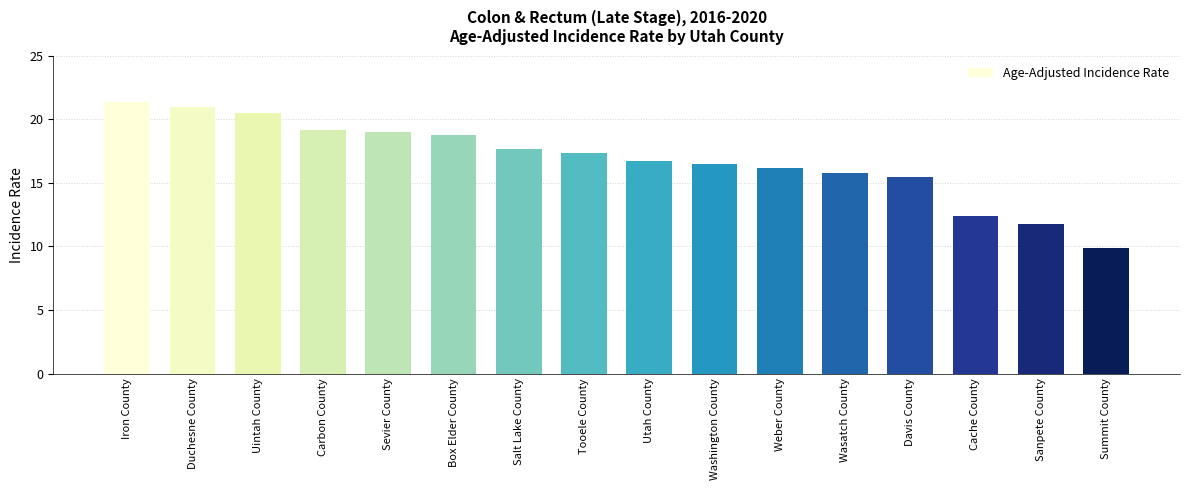

What is the change in value from Wasatch County to Davis County?

-0.3